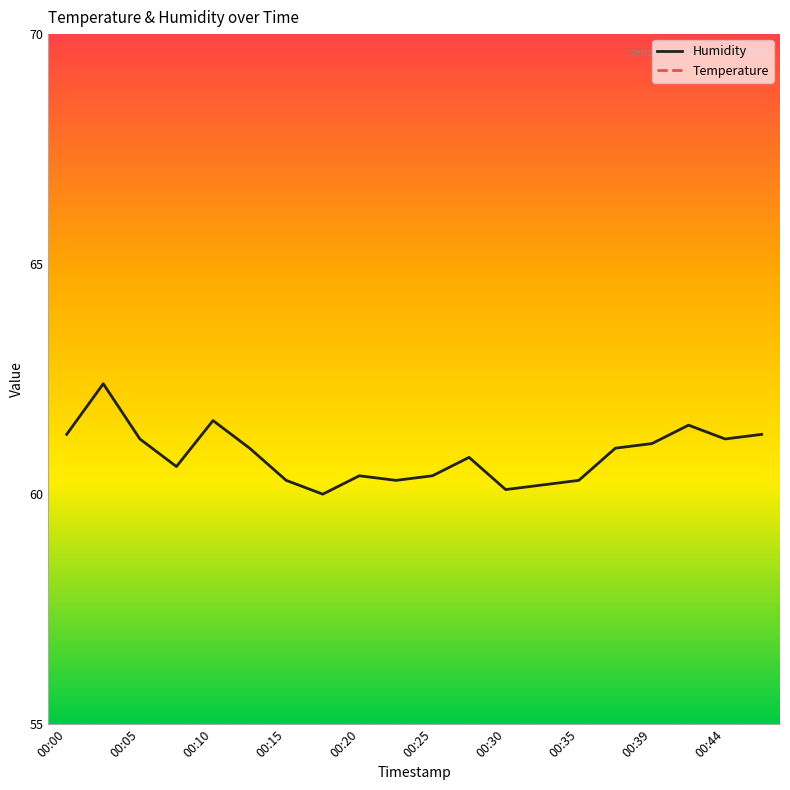

How many interior local peaks does the Humidity series have?

5